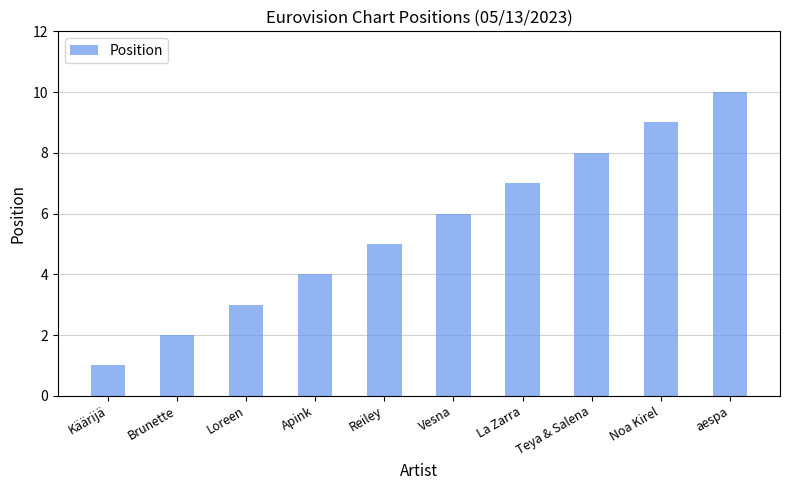

Which category has the highest value across all series?

aespa